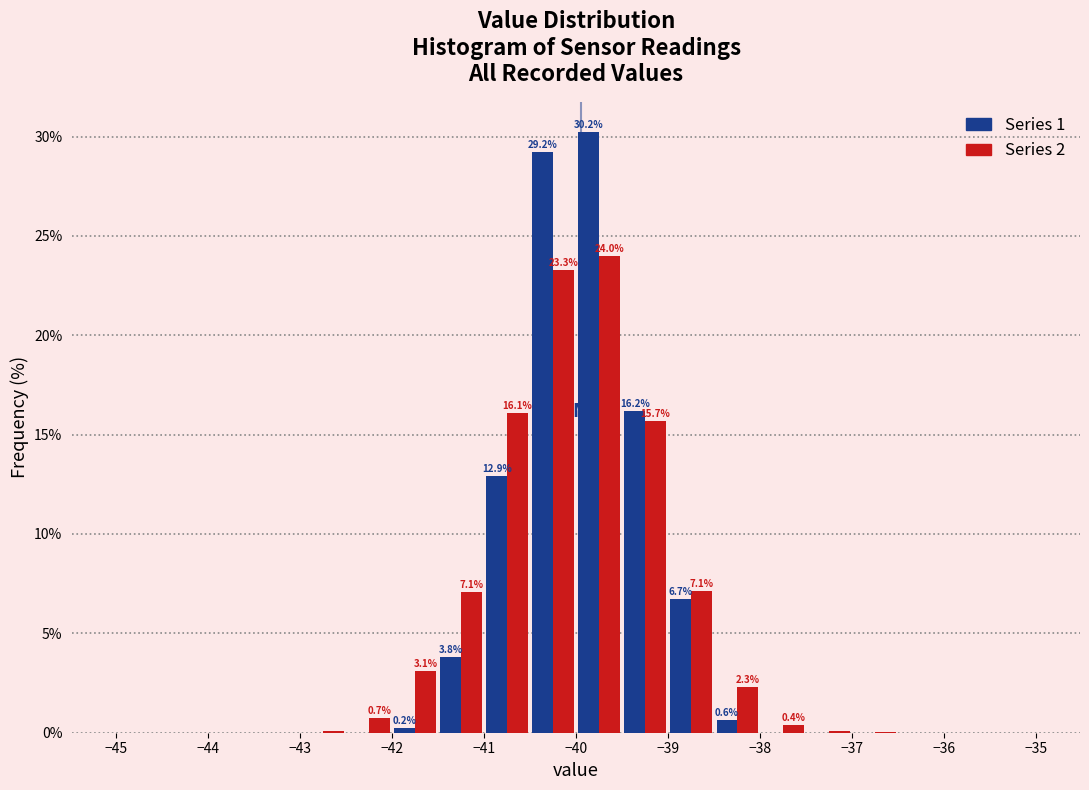

In the Series 1 series, which range on the x-axis has the tallest bar?

-40.0 to -39.5